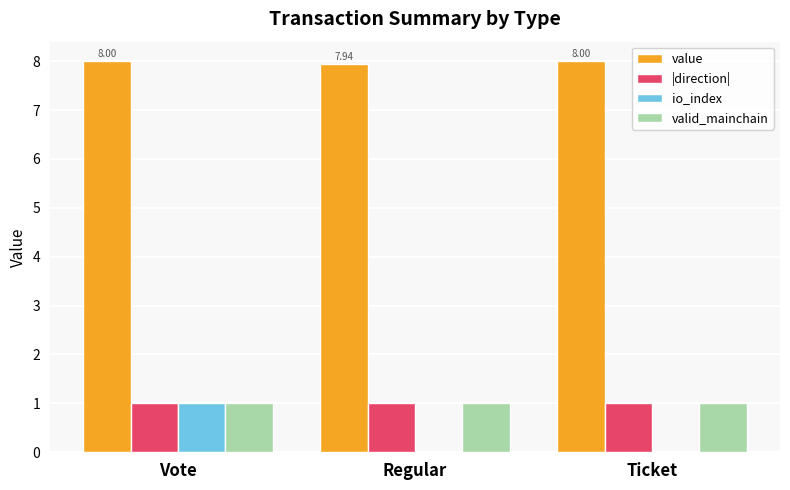

Which series has the largest range (max minus min)?

io_index